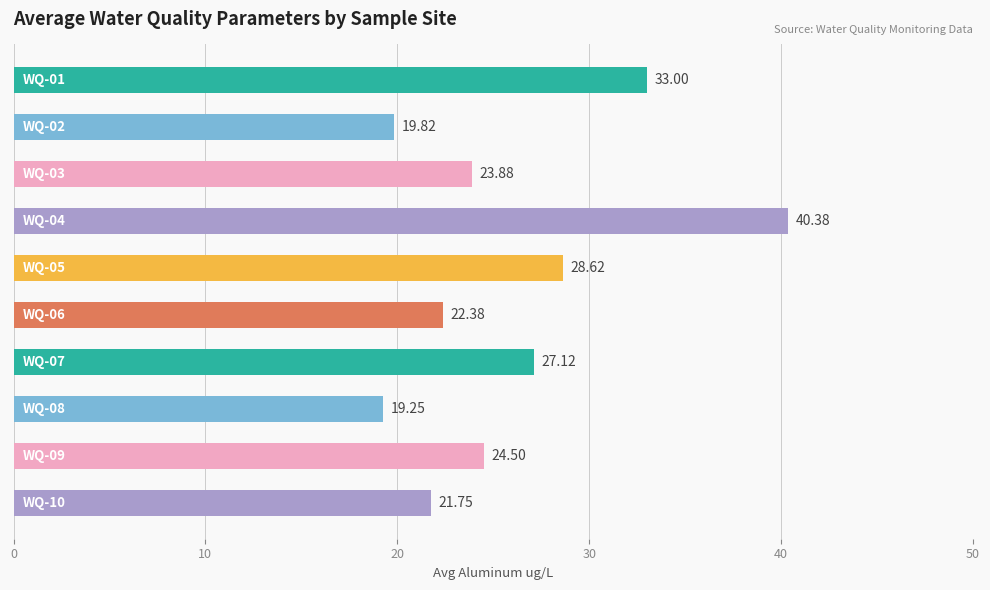

What is the sum of all values?

260.7